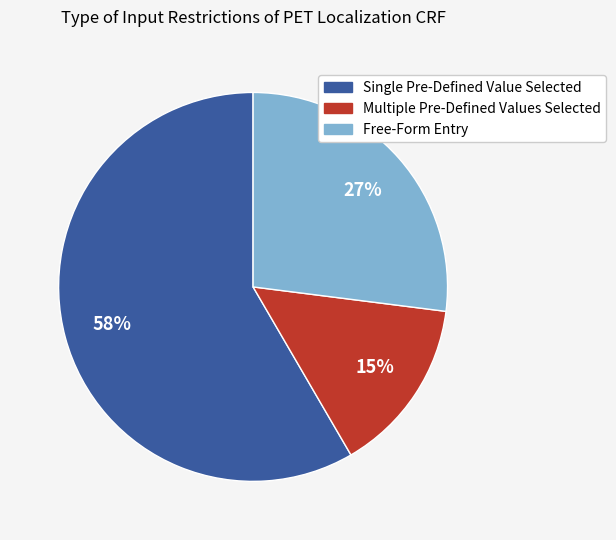

Is there a majority slice in this chart?

Yes